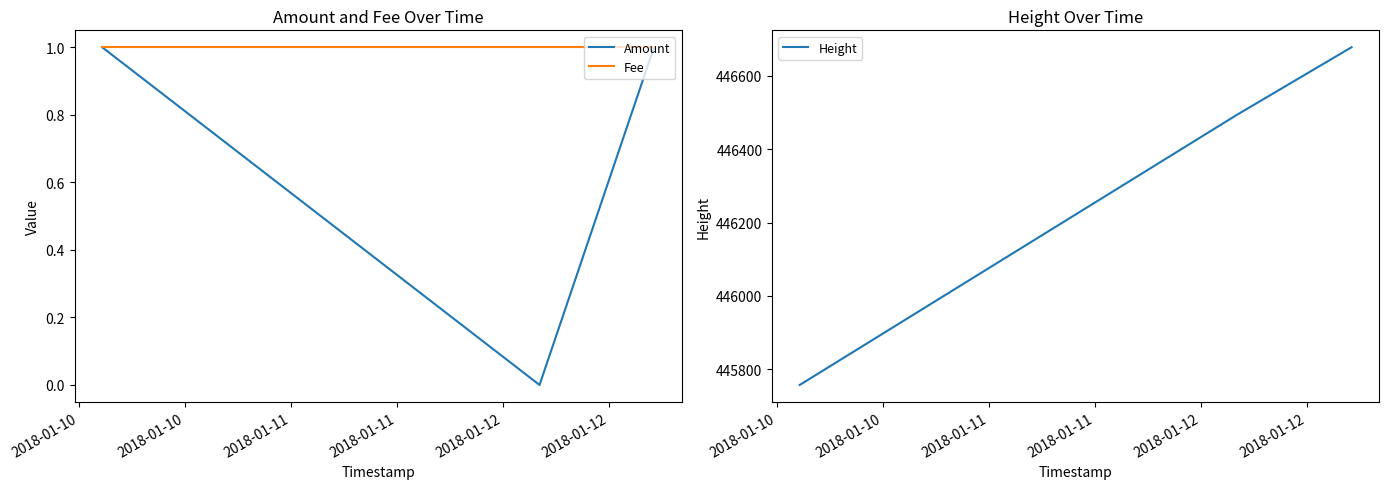

What are all the series names shown in the legend?

Amount, Fee, Height